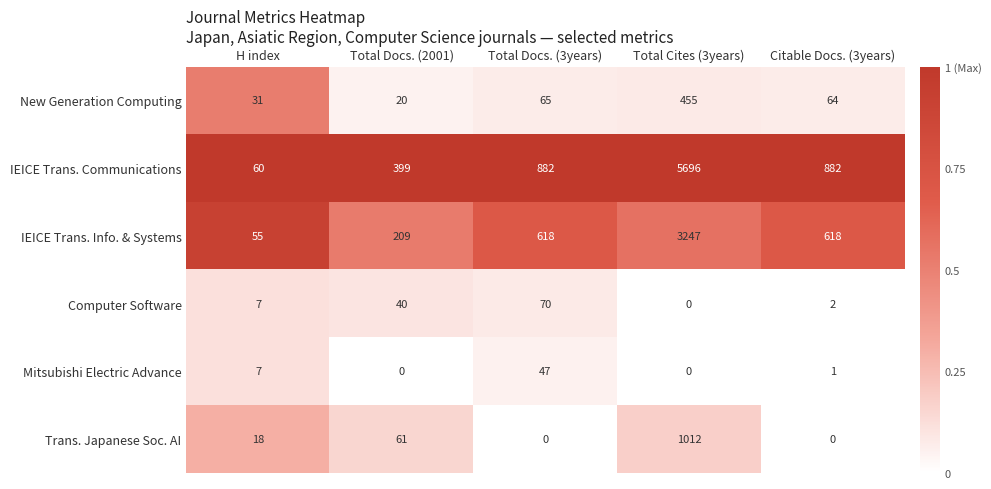

What is the average value of the Mitsubishi Electric Advance series?

11